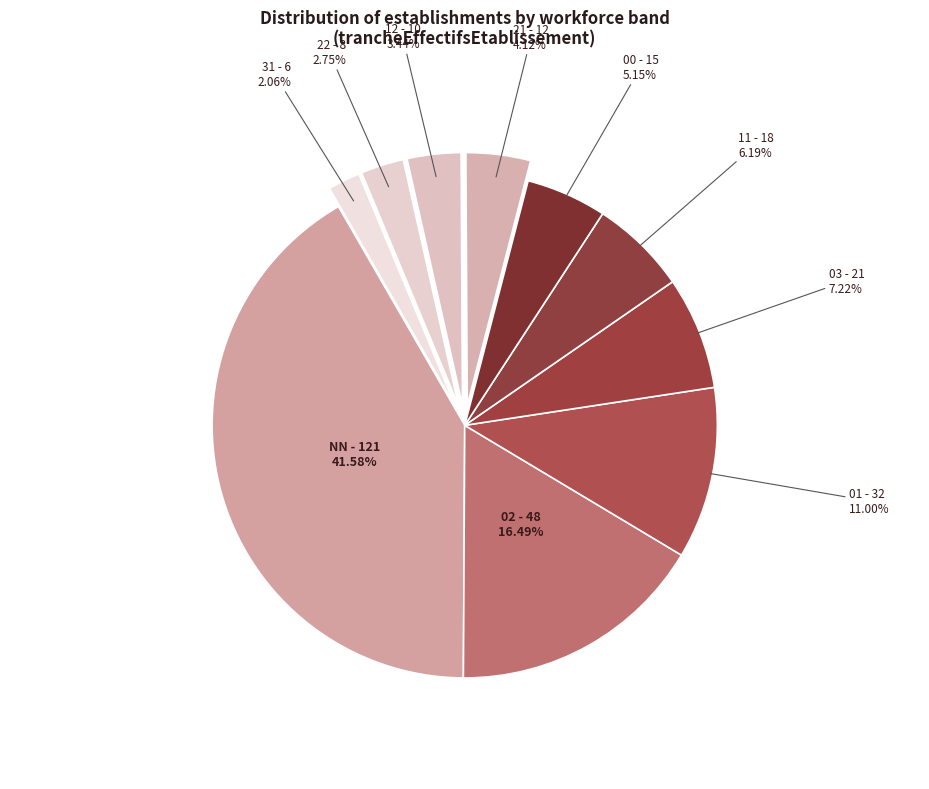

How many slices are in this pie chart?

10